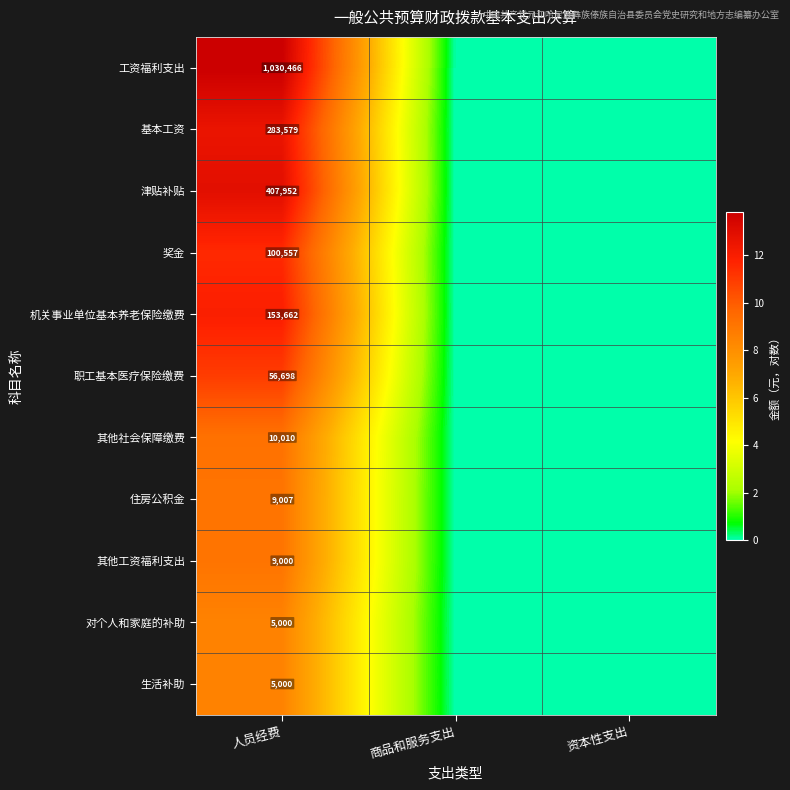

The value of 职工基本医疗保险缴费 at 人员经费 is 56698. True or false?

True